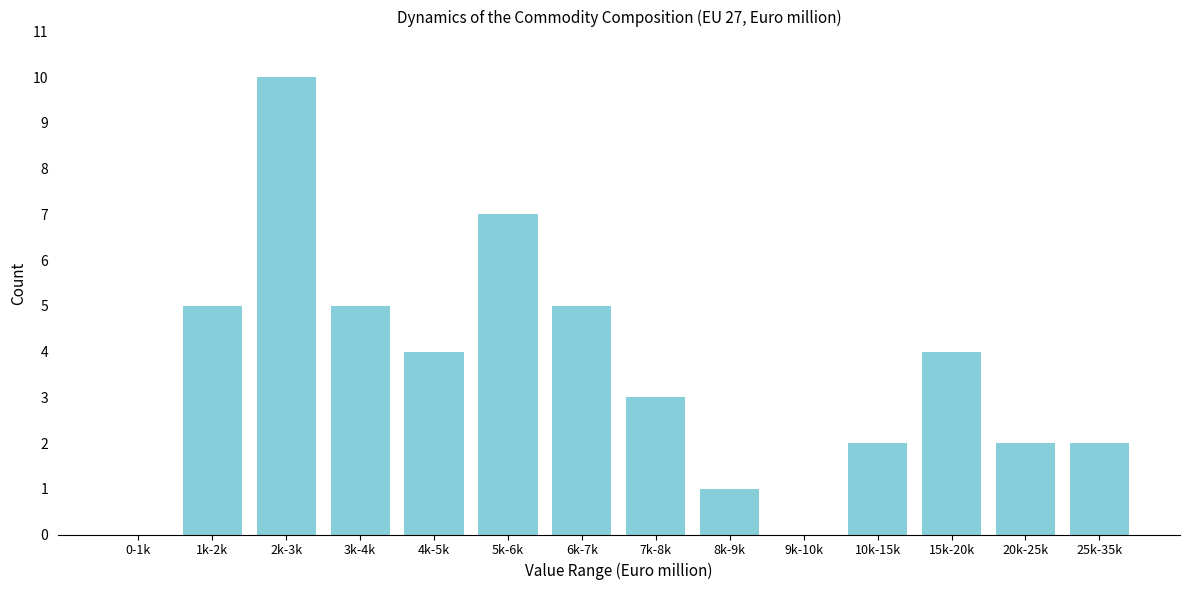

Reading right to left, extract all data points from this chart.

25k-35k=2	20k-25k=2	15k-20k=4	10k-15k=2	9k-10k=0	8k-9k=1	7k-8k=3	6k-7k=5	5k-6k=7	4k-5k=4	3k-4k=5	2k-3k=10	1k-2k=5	0-1k=0